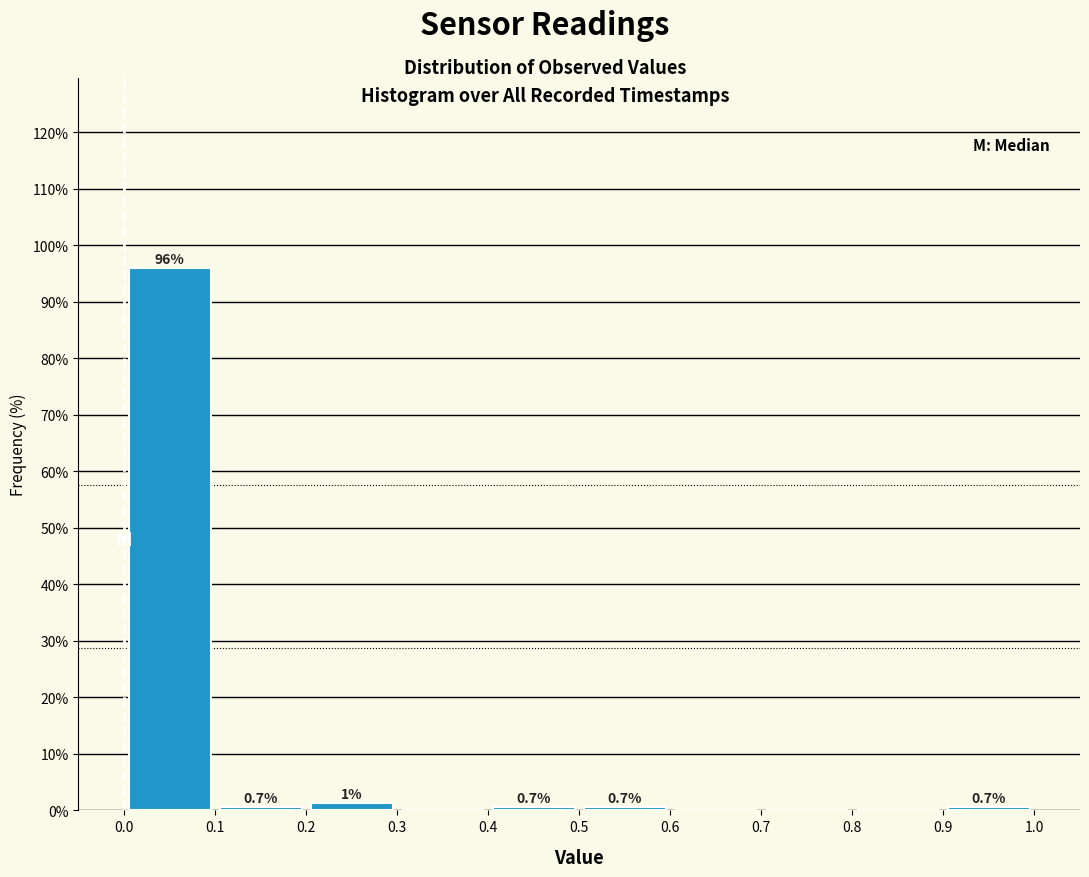

Which range on the x-axis has the tallest bar?

0.0 to 0.1